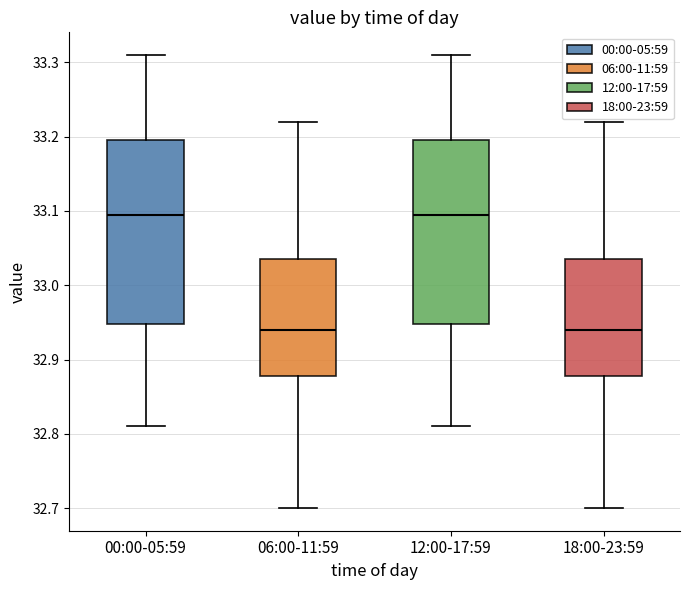

Reading left to right, transcribe this box plot: for each box, give where its median line is, the range the box spans, and where its two whiskers end, as read against the y-axis. The values are not printed on the chart, so give them approximately, as read against the axis.

00:00-05:59: median 33.10, box 32.95 to 33.20, whiskers 32.81 to 33.31
06:00-11:59: median 32.94, box 32.88 to 33.04, whiskers 32.70 to 33.22
12:00-17:59: median 33.10, box 32.95 to 33.20, whiskers 32.81 to 33.31
18:00-23:59: median 32.94, box 32.88 to 33.04, whiskers 32.70 to 33.22